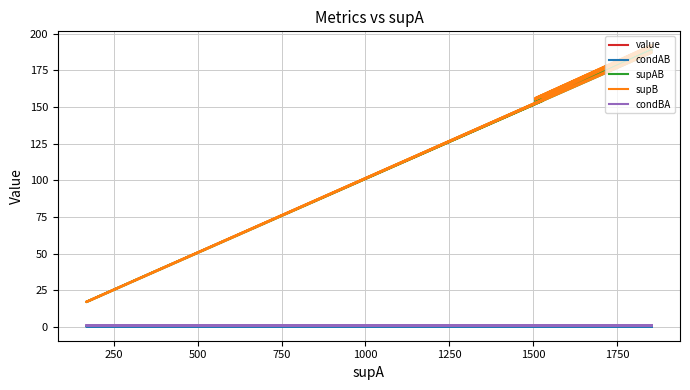

What are all the series names shown in the legend?

value, condAB, supAB, supB, condBA